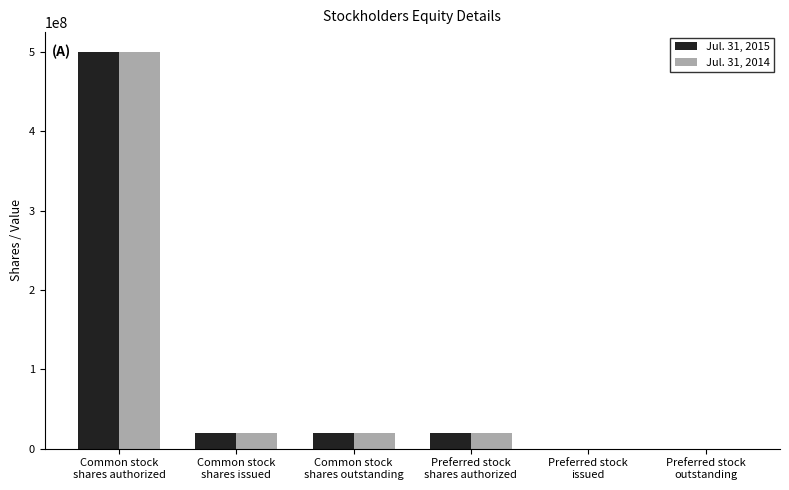

Are the bars horizontal?

No